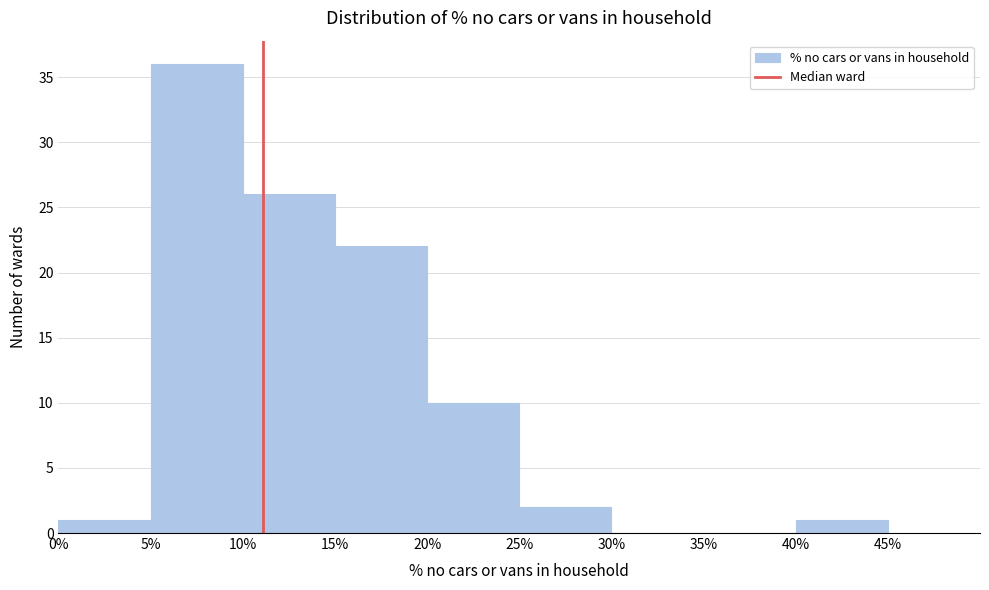

Reading left to right, list every bar in this chart as the range it spans on the x-axis followed by its height. The values are not printed on the chart, so give them approximately, as read against the axis.

0% to 5%: 1
5% to 10%: 36
10% to 15%: 26
15% to 20%: 22
20% to 25%: 10
25% to 30%: 2
30% to 35%: 0
35% to 40%: 0
40% to 45%: 1